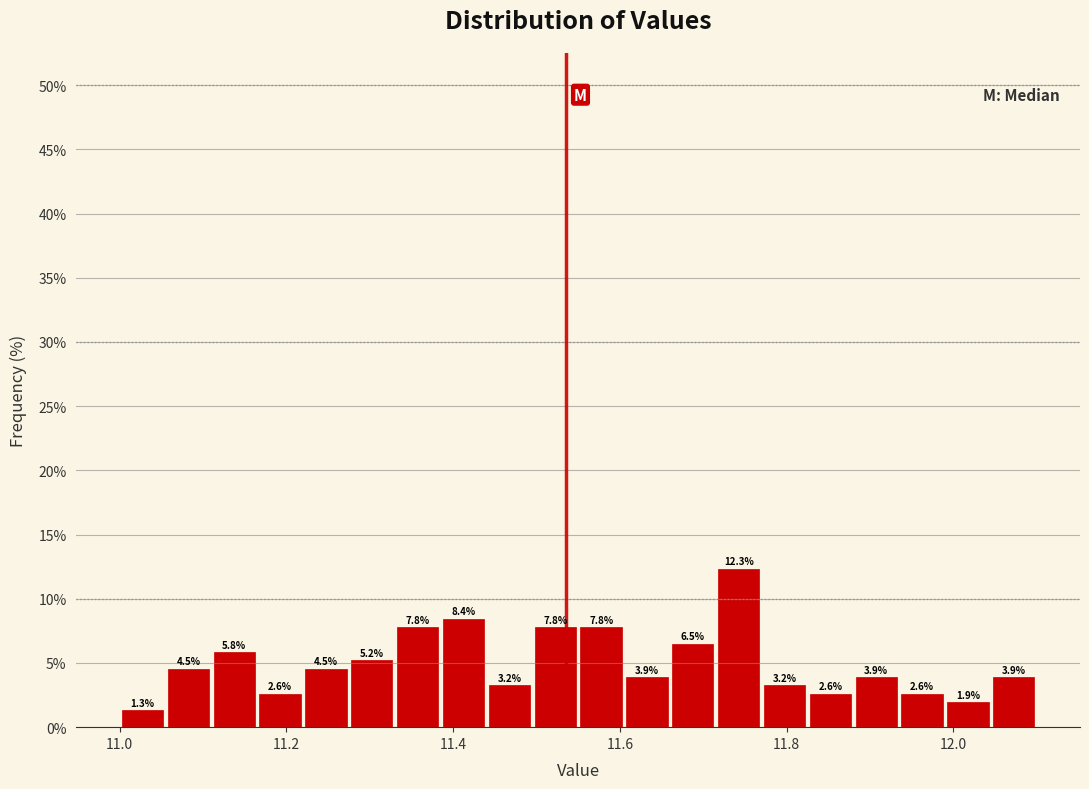

Around what value on the x-axis is the tallest bar? Give the approximate position of its centre, as read against the axis.

11.74